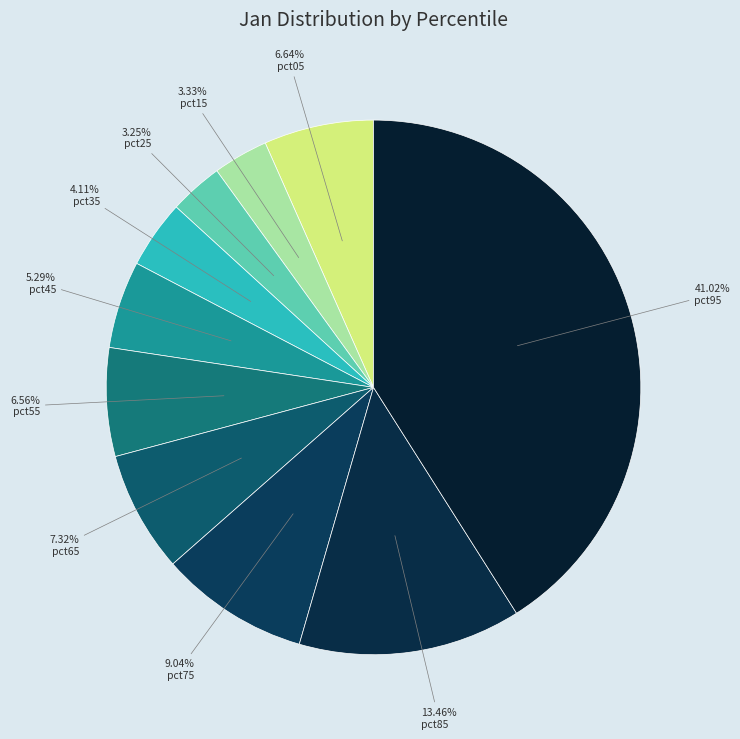

Combined, do pct65 and pct95 account for over 50%?

No